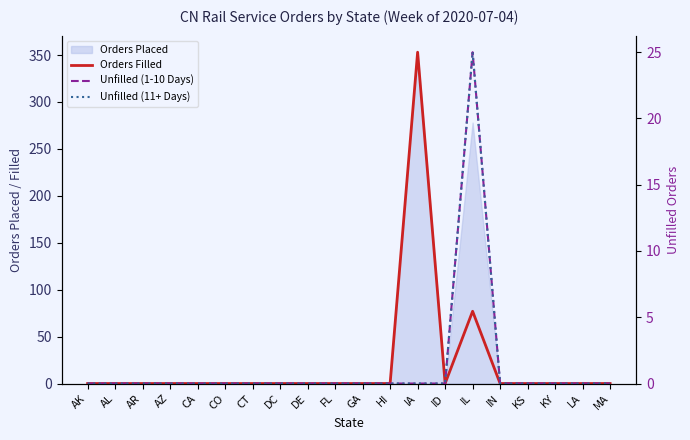

Which series has the largest range (max minus min)?

Orders Filled